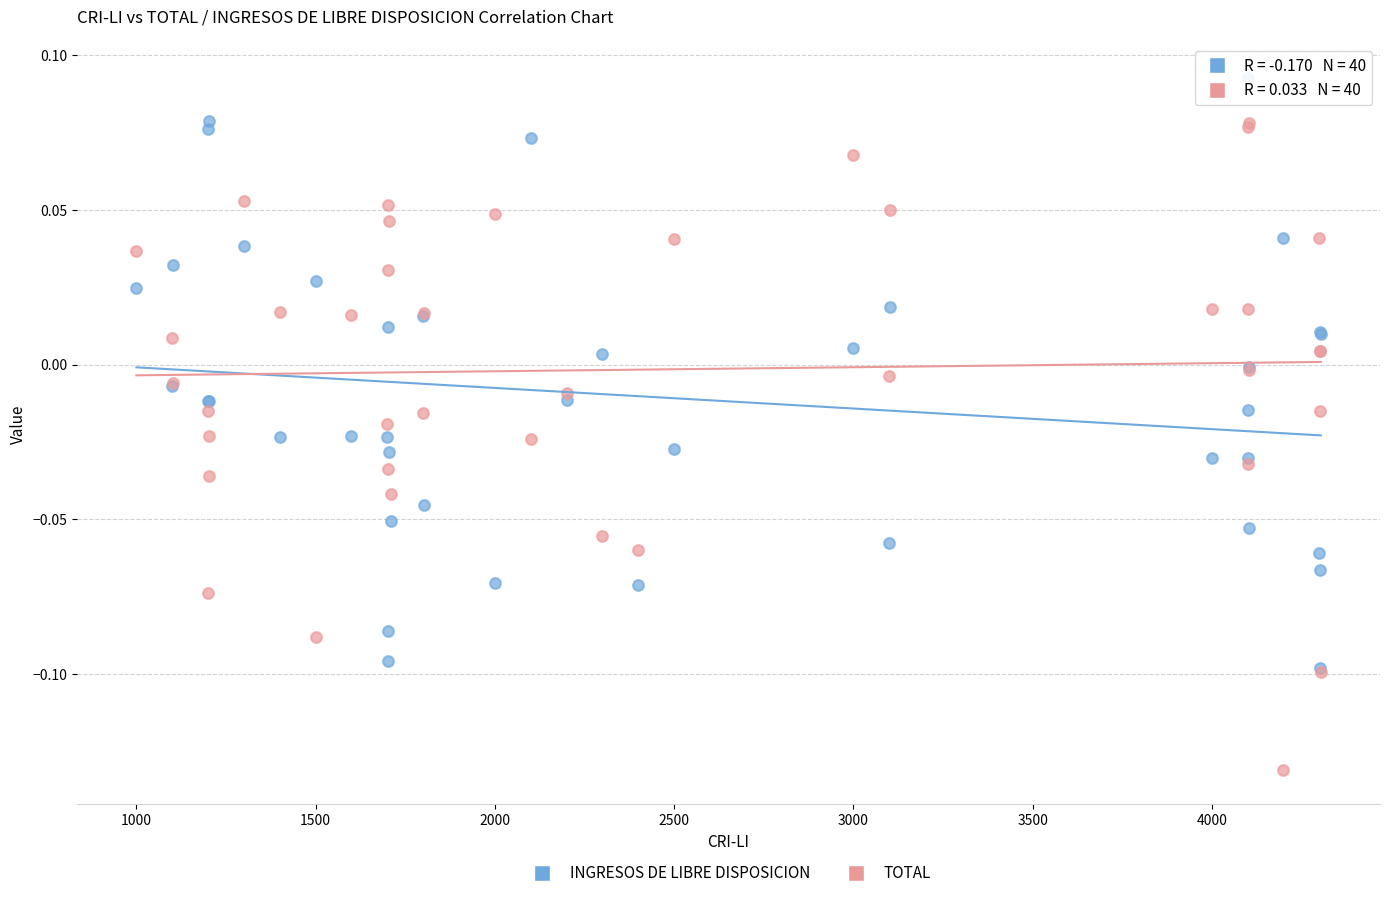

What are all the series names shown in the legend?

INGRESOS DE LIBRE DISPOSICION, TOTAL